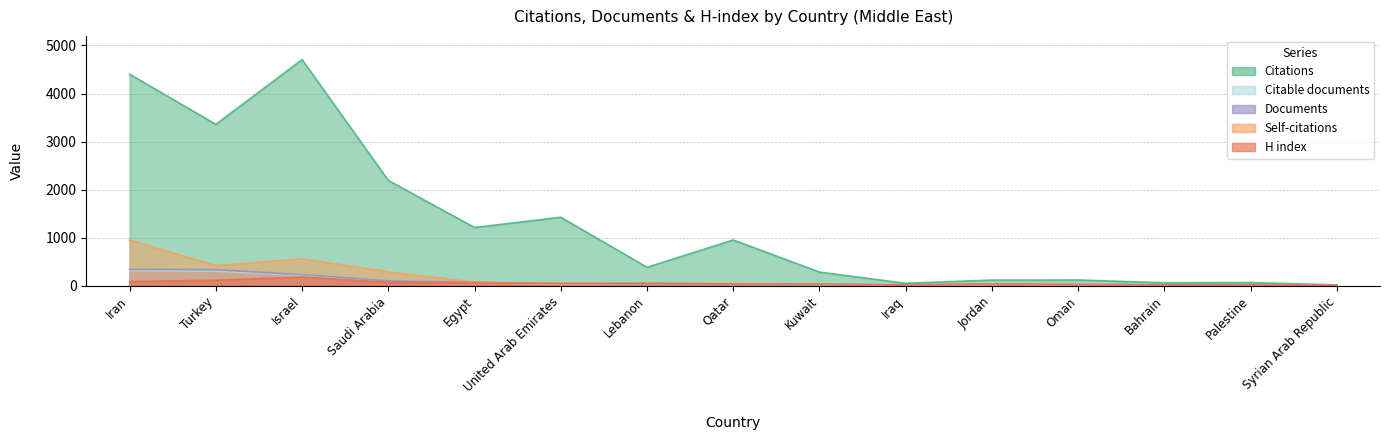

The Documents series shows 28 at Lebanon. True or false?

True